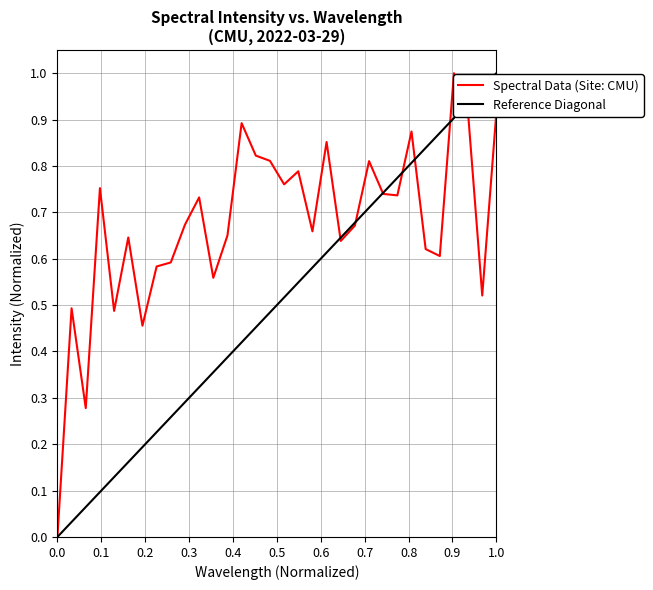

Does the chart have visible grid lines?

Yes